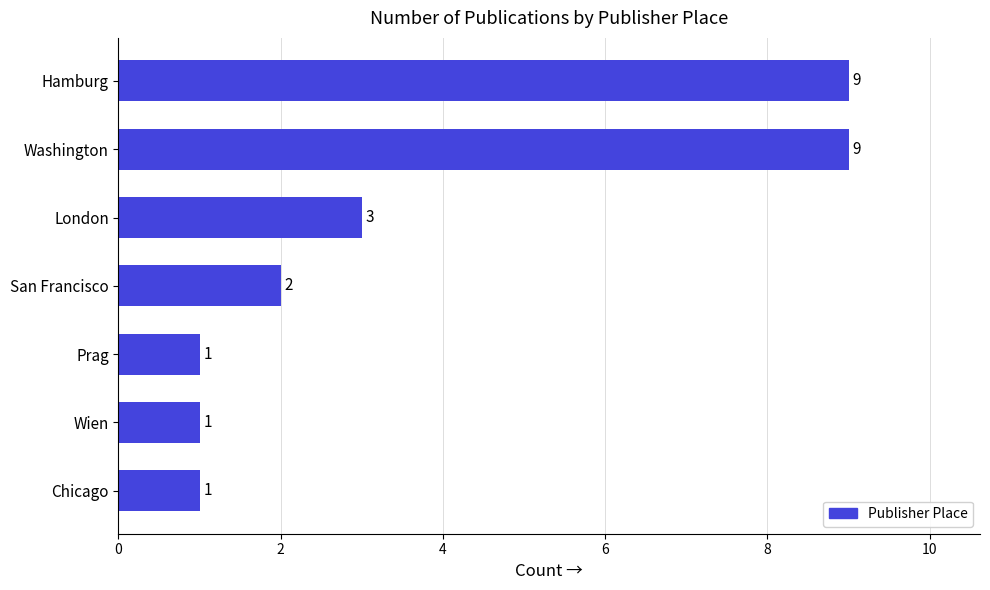

True or false: the data shows 2 at San Francisco.

True